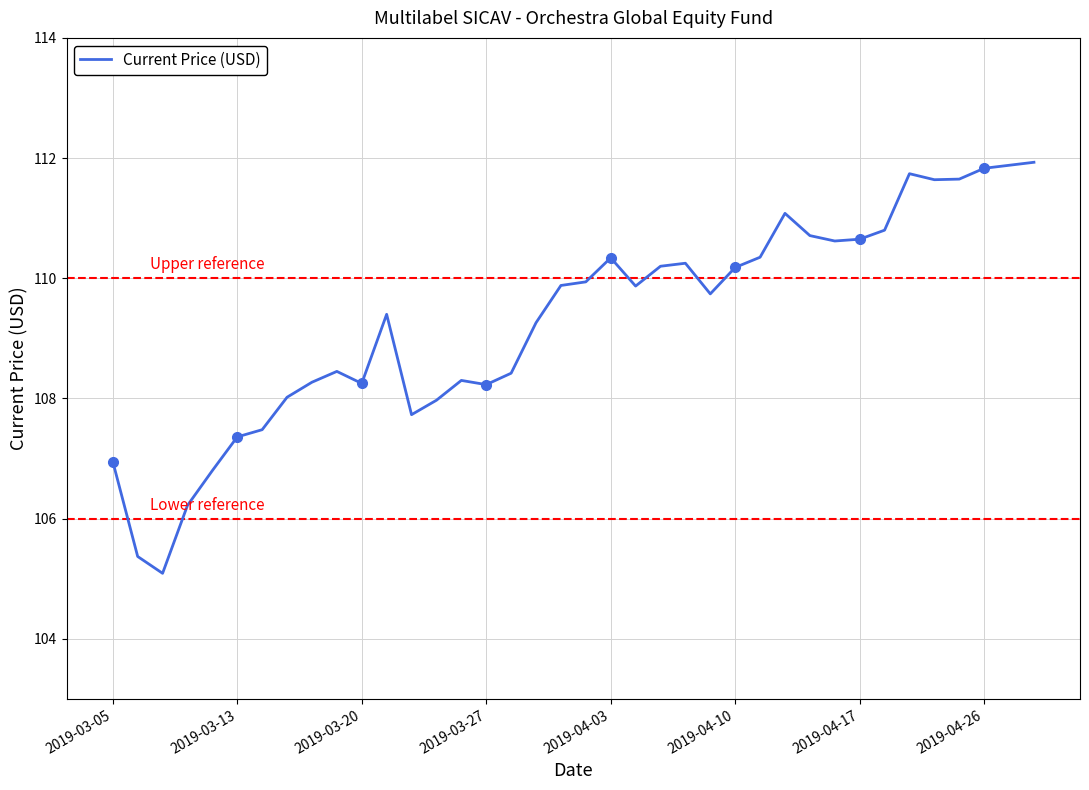

Is it true that the value at 2019-03-05 is 48.2?

False